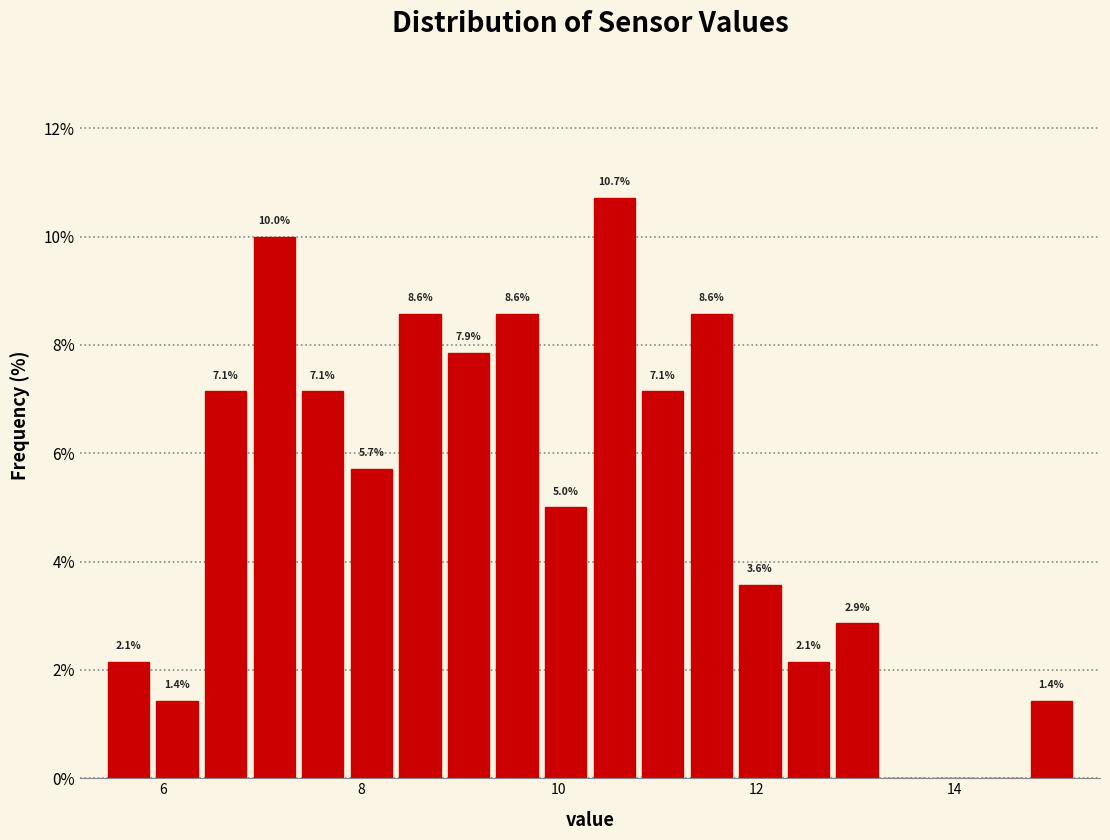

Around what value on the x-axis is the tallest bar? Give the approximate position of its centre, as read against the axis.

10.6